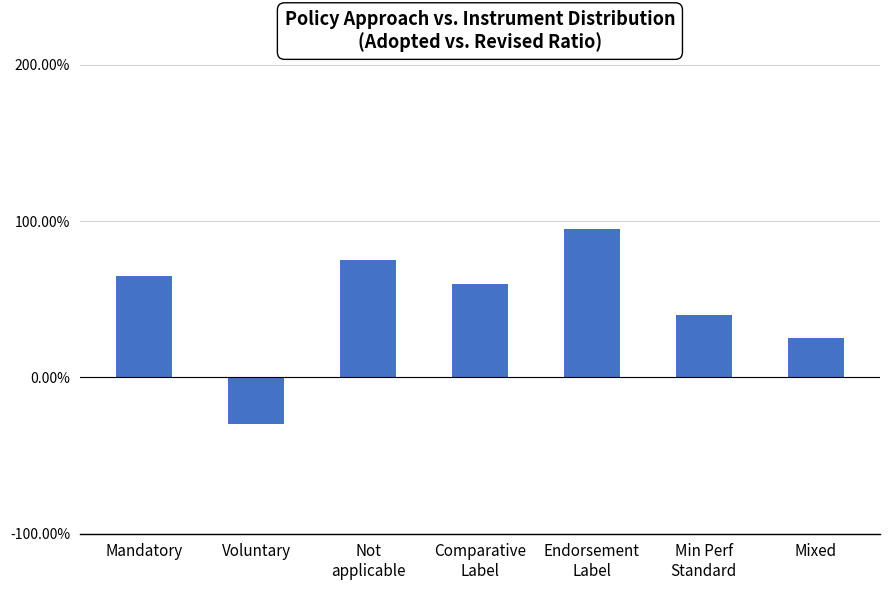

What is the label of the 2nd bar from the right?

Min Perf
Standard